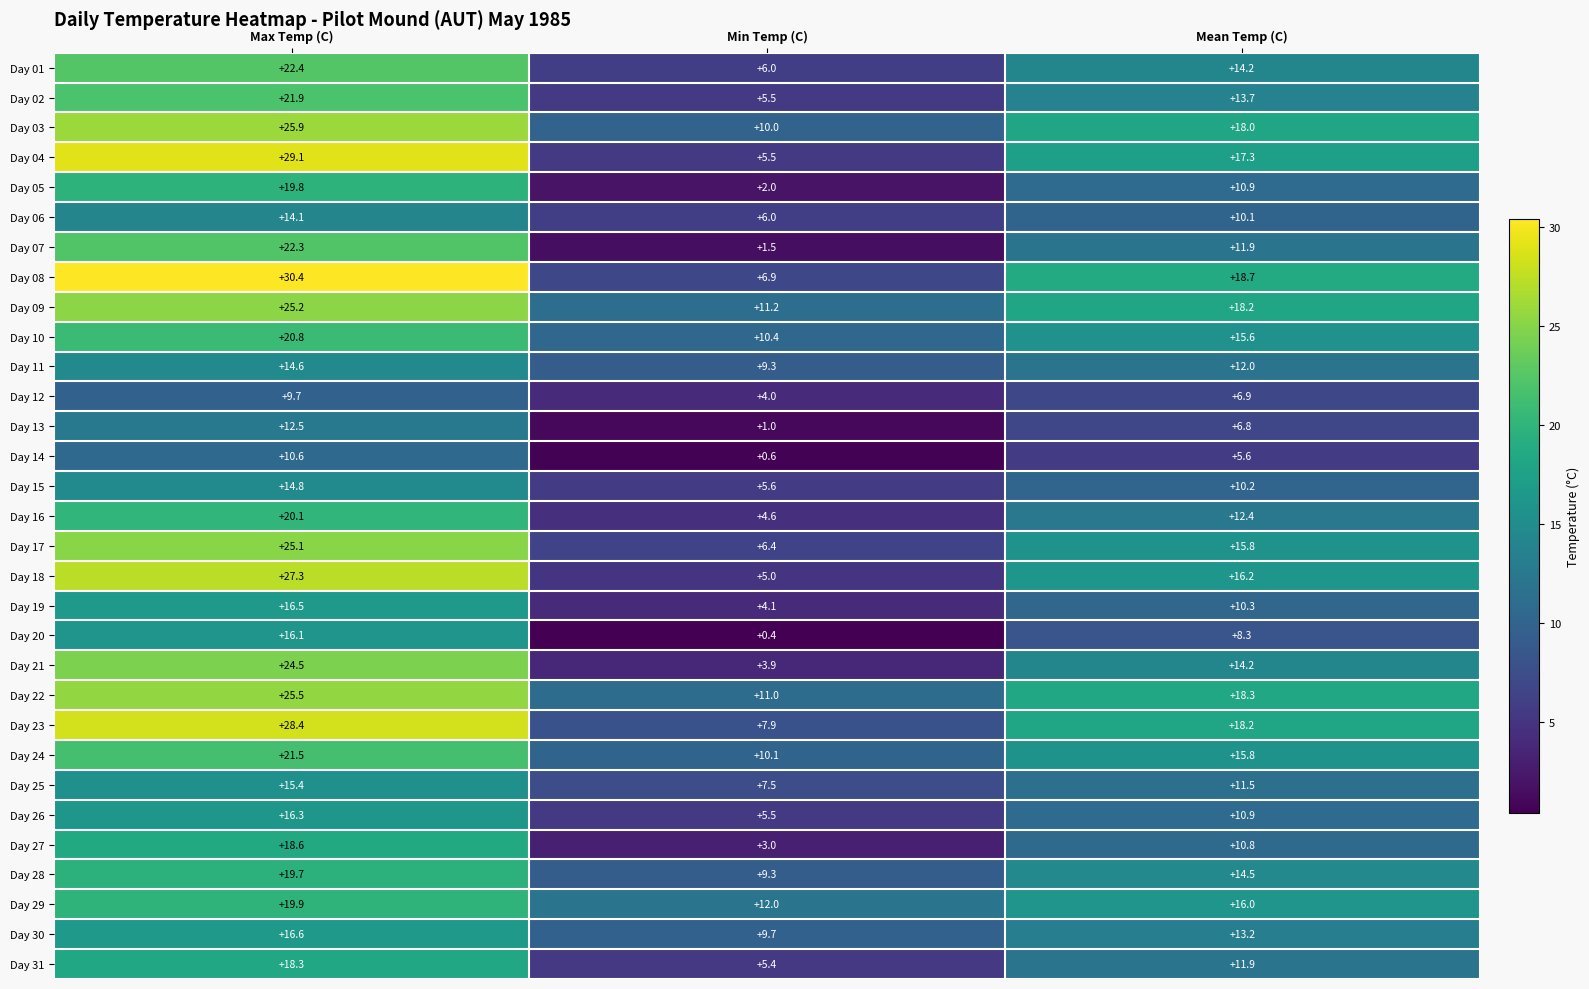

What is the smallest value displayed?

0.4